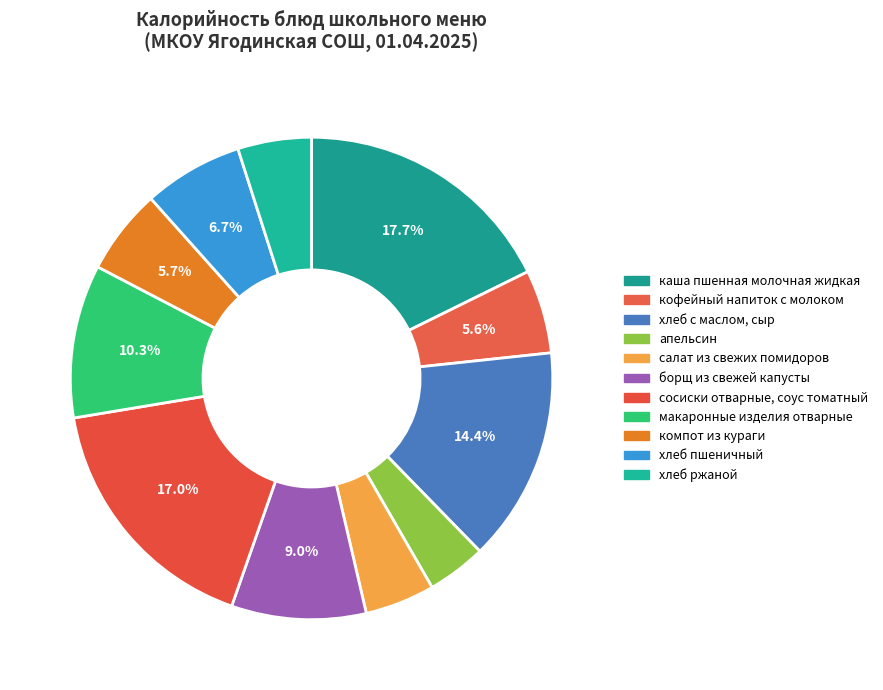

Count the number of slices in the pie.

11